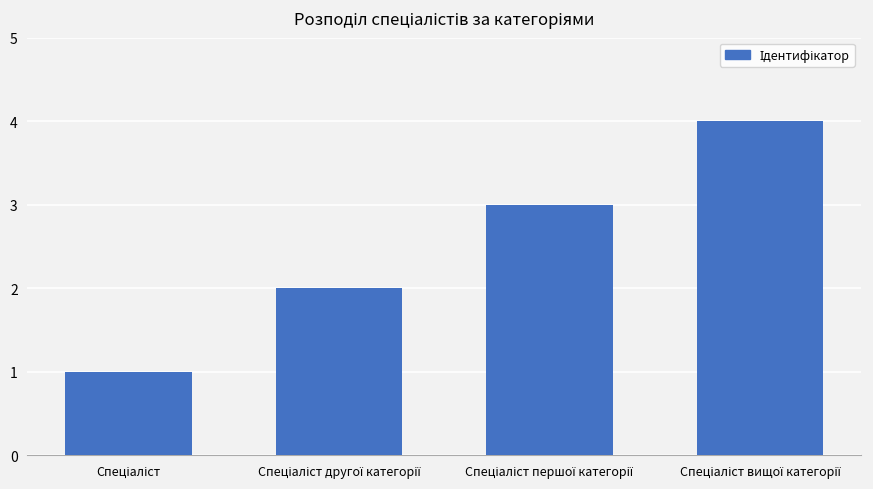

What is the greatest value displayed?

4